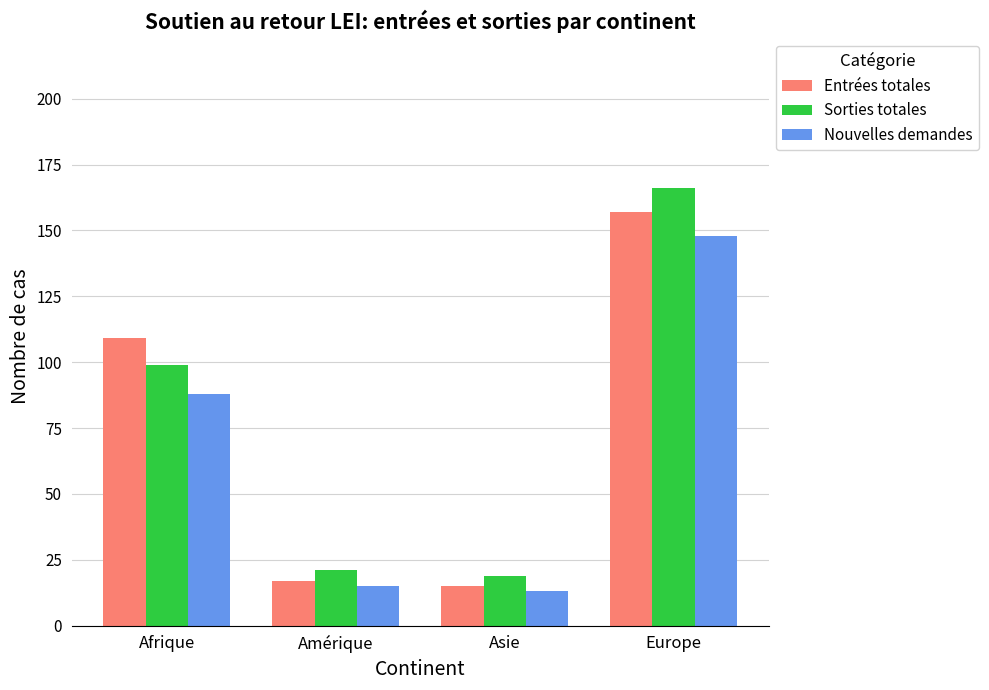

What is the difference between the Nouvelles demandes values at Amérique and Afrique?

73